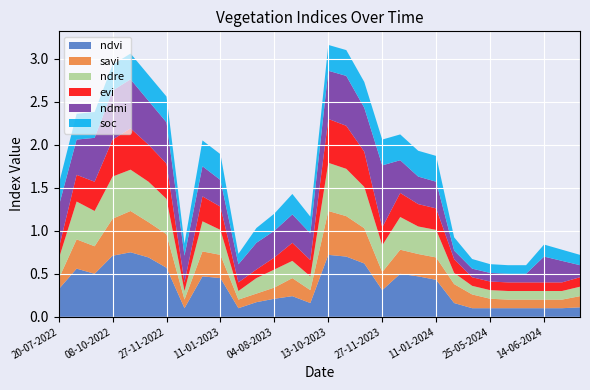

Reading left to right, list all the values displayed in this chart.

ndvi: 20-07-2022=0.3	03-09-2022=0.6	28-09-2022=0.5	08-10-2022=0.7	28-10-2022=0.8	12-11-2022=0.7	27-11-2022=0.6	12-12-2022=0.1	01-01-2023=0.5	11-01-2023=0.5	20-06-2023=0.1	10-07-2023=0.2	04-08-2023=0.2	29-08-2023=0.2	18-09-2023=0.2	13-10-2023=0.7	28-10-2023=0.7	12-11-2023=0.6	27-11-2023=0.3	12-12-2023=0.5	01-01-2024=0.5	11-01-2024=0.4	05-05-2024=0.2	10-05-2024=0.1	25-05-2024=0.1	04-06-2024=0.1	09-06-2024=0.1	14-06-2024=0.1	19-06-2024=0.1	24-06-2024=0.1
savi: 20-07-2022=0.1	03-09-2022=0.3	28-09-2022=0.3	08-10-2022=0.4	28-10-2022=0.5	12-11-2022=0.4	27-11-2022=0.4	12-12-2022=0.1	01-01-2023=0.3	11-01-2023=0.3	20-06-2023=0.1	10-07-2023=0.1	04-08-2023=0.1	29-08-2023=0.2	18-09-2023=0.1	13-10-2023=0.5	28-10-2023=0.5	12-11-2023=0.4	27-11-2023=0.2	12-12-2023=0.3	01-01-2024=0.3	11-01-2024=0.3	05-05-2024=0.2	10-05-2024=0.2	25-05-2024=0.1	04-06-2024=0.1	09-06-2024=0.1	14-06-2024=0.1	19-06-2024=0.1	24-06-2024=0.1
ndre: 20-07-2022=0.2	03-09-2022=0.4	28-09-2022=0.4	08-10-2022=0.5	28-10-2022=0.5	12-11-2022=0.5	27-11-2022=0.4	12-12-2022=0.1	01-01-2023=0.3	11-01-2023=0.3	20-06-2023=0.1	10-07-2023=0.2	04-08-2023=0.2	29-08-2023=0.2	18-09-2023=0.2	13-10-2023=0.6	28-10-2023=0.6	12-11-2023=0.5	27-11-2023=0.3	12-12-2023=0.4	01-01-2024=0.3	11-01-2024=0.3	05-05-2024=0.1	10-05-2024=0.1	25-05-2024=0.1	04-06-2024=0.1	09-06-2024=0.1	14-06-2024=0.1	19-06-2024=0.1	24-06-2024=0.1
evi: 20-07-2022=0.1	03-09-2022=0.3	28-09-2022=0.3	08-10-2022=0.4	28-10-2022=0.5	12-11-2022=0.4	27-11-2022=0.4	12-12-2022=0.1	01-01-2023=0.3	11-01-2023=0.3	20-06-2023=0.1	10-07-2023=0.1	04-08-2023=0.1	29-08-2023=0.2	18-09-2023=0.2	13-10-2023=0.5	28-10-2023=0.5	12-11-2023=0.4	27-11-2023=0.2	12-12-2023=0.3	01-01-2024=0.3	11-01-2024=0.2	05-05-2024=0.2	10-05-2024=0.1	25-05-2024=0.1	04-06-2024=0.1	09-06-2024=0.1	14-06-2024=0.1	19-06-2024=0.1	24-06-2024=0.1
ndmi: 20-07-2022=0.5	03-09-2022=0.4	28-09-2022=0.5	08-10-2022=0.6	28-10-2022=0.6	12-11-2022=0.5	27-11-2022=0.5	12-12-2022=0.3	01-01-2023=0.3	11-01-2023=0.3	20-06-2023=0.2	10-07-2023=0.3	04-08-2023=0.3	29-08-2023=0.3	18-09-2023=0.3	13-10-2023=0.6	28-10-2023=0.6	12-11-2023=0.5	27-11-2023=0.7	12-12-2023=0.4	01-01-2024=0.3	11-01-2024=0.3	05-05-2024=0.1	10-05-2024=0.1	25-05-2024=0.1	04-06-2024=0.1	09-06-2024=0.1	14-06-2024=0.3	19-06-2024=0.2	24-06-2024=0.1
soc: 20-07-2022=0.3	03-09-2022=0.3	28-09-2022=0.3	08-10-2022=0.3	28-10-2022=0.3	12-11-2022=0.3	27-11-2022=0.3	12-12-2022=0.1	01-01-2023=0.3	11-01-2023=0.3	20-06-2023=0.1	10-07-2023=0.2	04-08-2023=0.2	29-08-2023=0.2	18-09-2023=0.2	13-10-2023=0.3	28-10-2023=0.3	12-11-2023=0.3	27-11-2023=0.3	12-12-2023=0.3	01-01-2024=0.3	11-01-2024=0.3	05-05-2024=0.2	10-05-2024=0.1	25-05-2024=0.1	04-06-2024=0.1	09-06-2024=0.1	14-06-2024=0.1	19-06-2024=0.1	24-06-2024=0.1